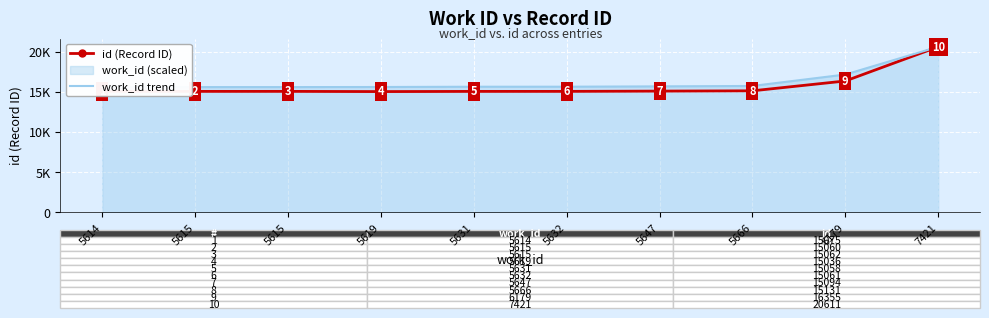

Rank the series at 5619 from highest to lowest value.

work_id trend, id (Record ID)